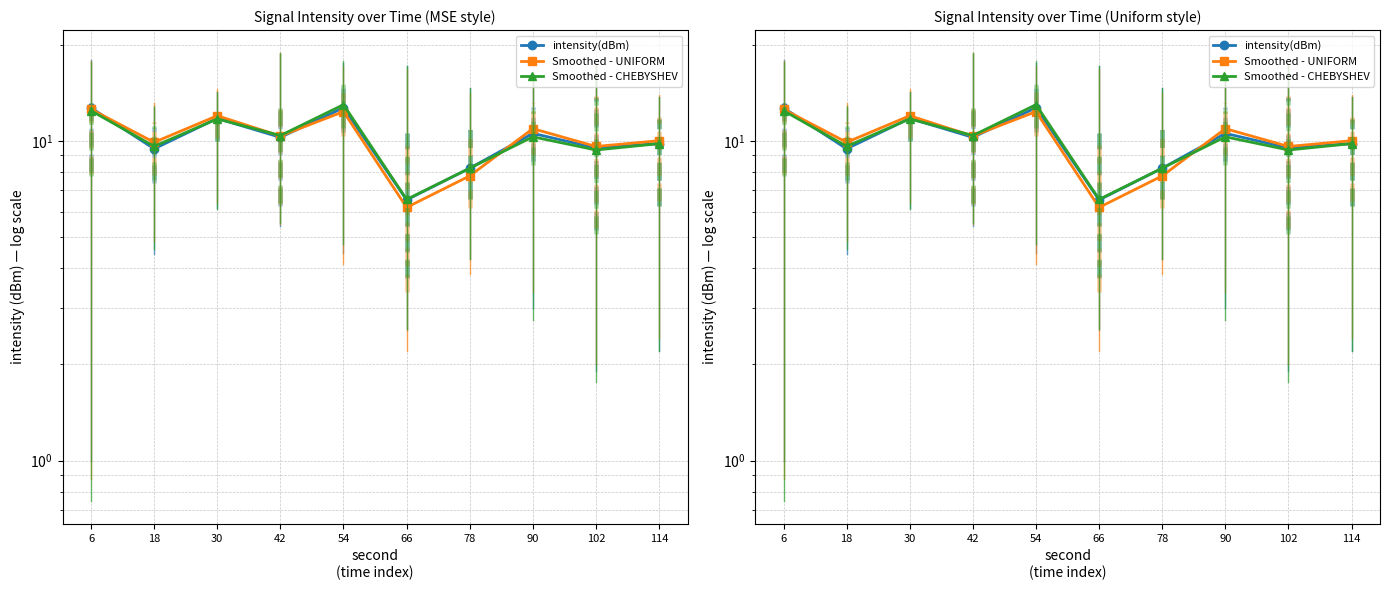

List the labels in order of Smoothed - CHEBYSHEV value, largest first.

54, 6, 30, 42, 90, 114, 18, 102, 78, 66